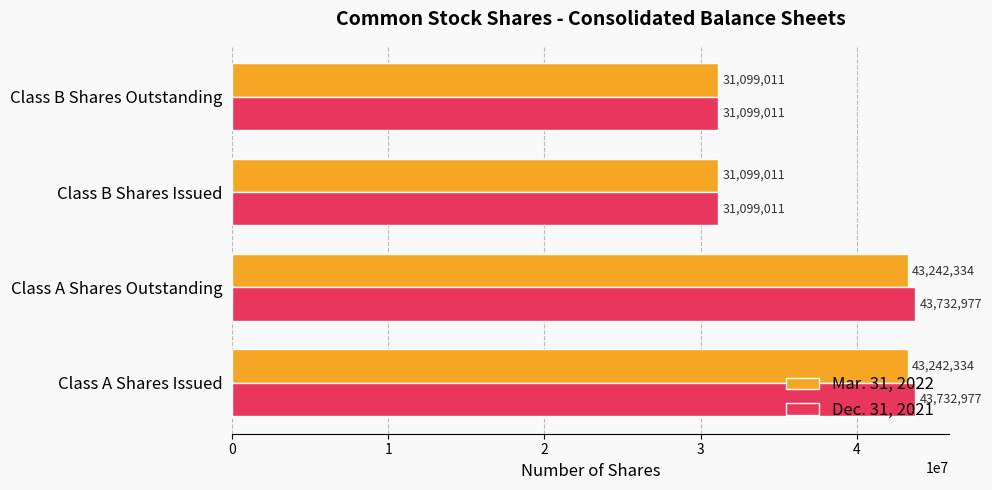

What is the total value across all series at Class B Shares Issued?

62198022